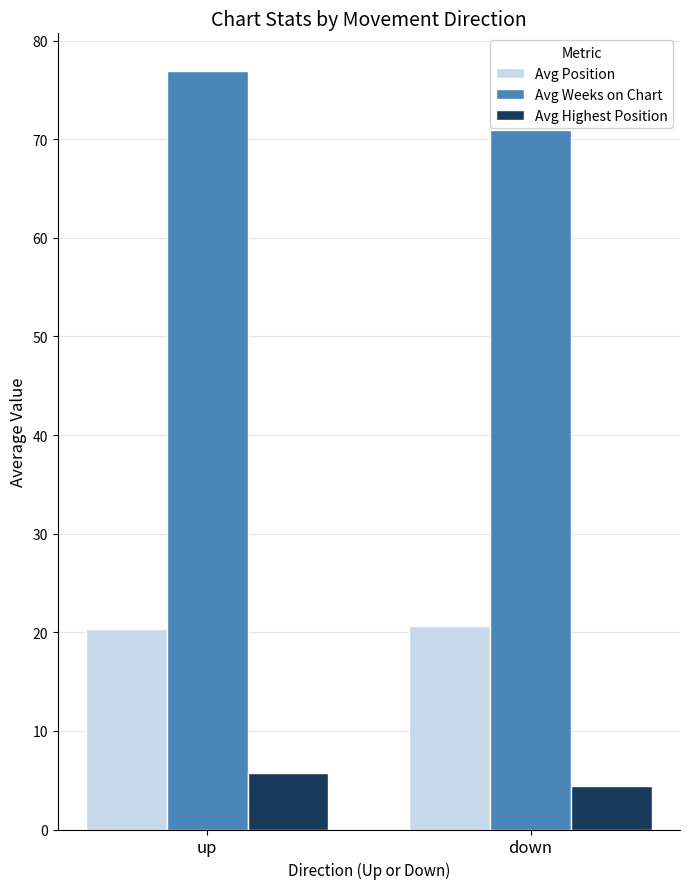

What is the spread (max minus min) of values at down?

66.5